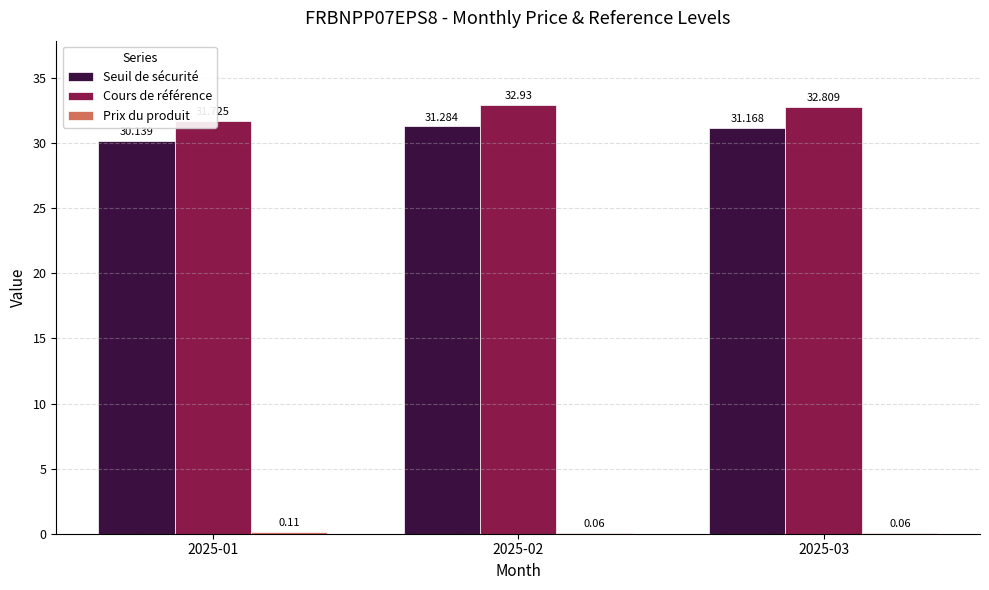

Are the bars horizontal?

No